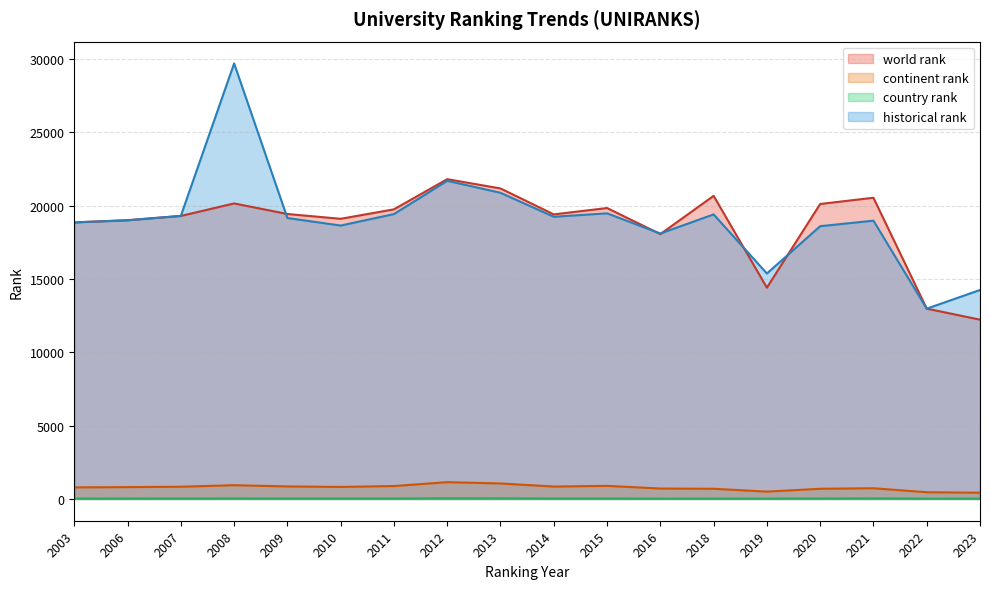

True or false: historical rank and country rank cross at least once.

False